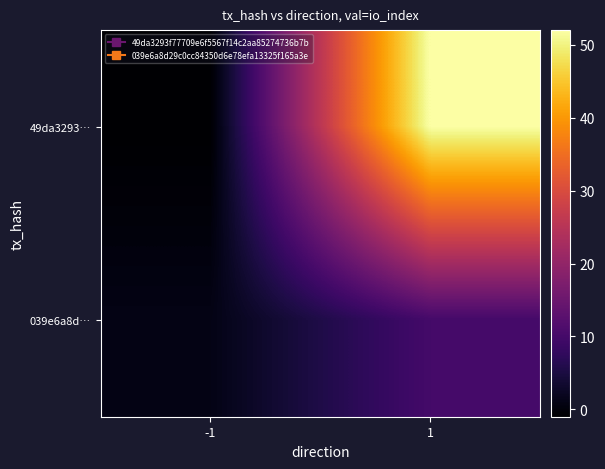

Between -1 and 1, which series saw the biggest shift?

49da3293…